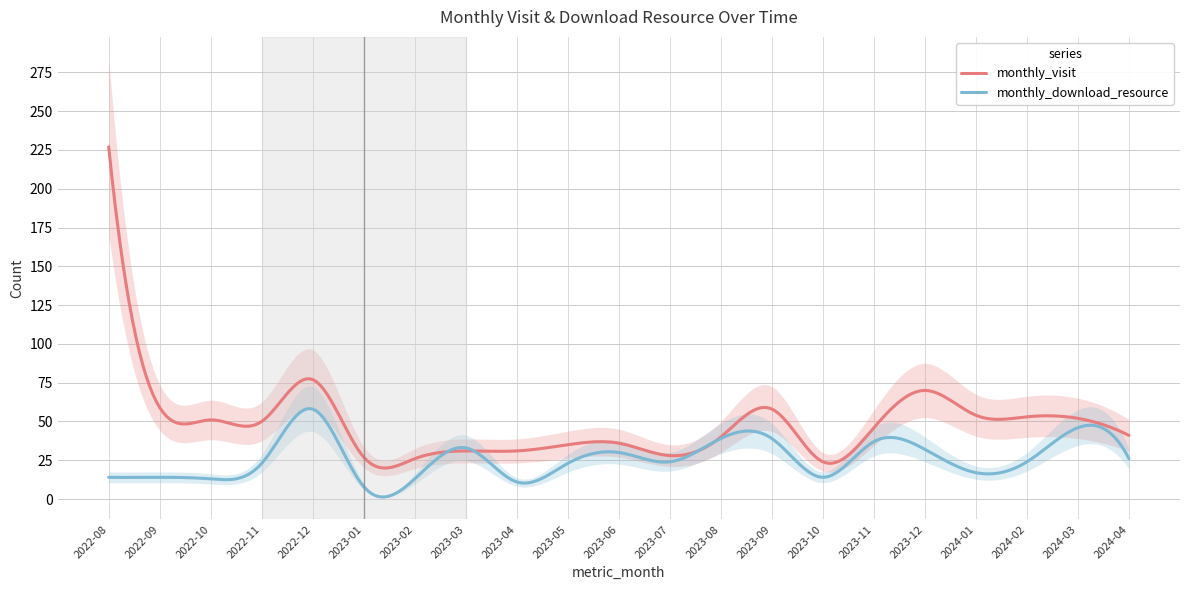

At how many categories does at least one series exceed 126?

1